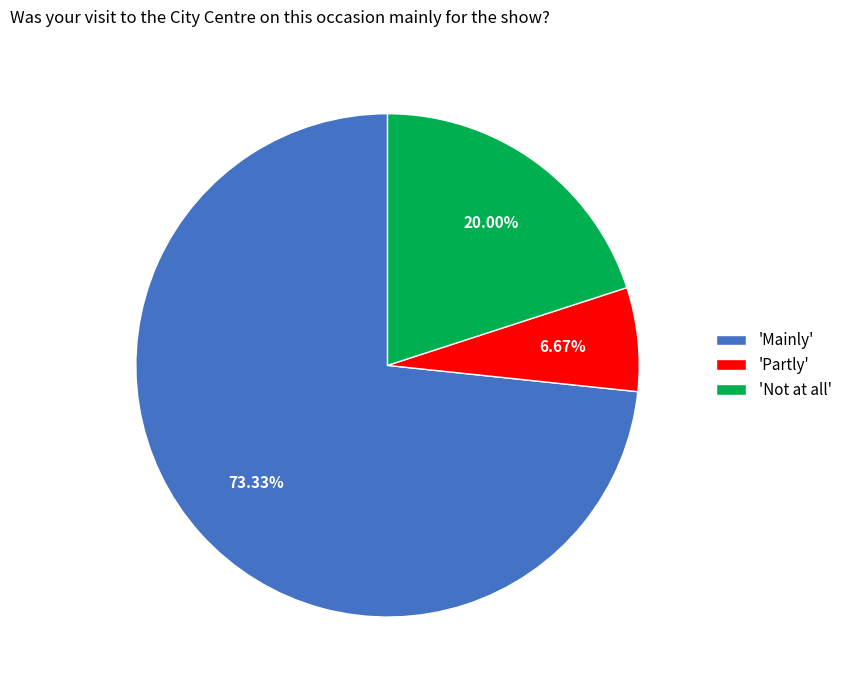

Do 'Not at all' and 'Partly' together represent more than half of the pie?

No